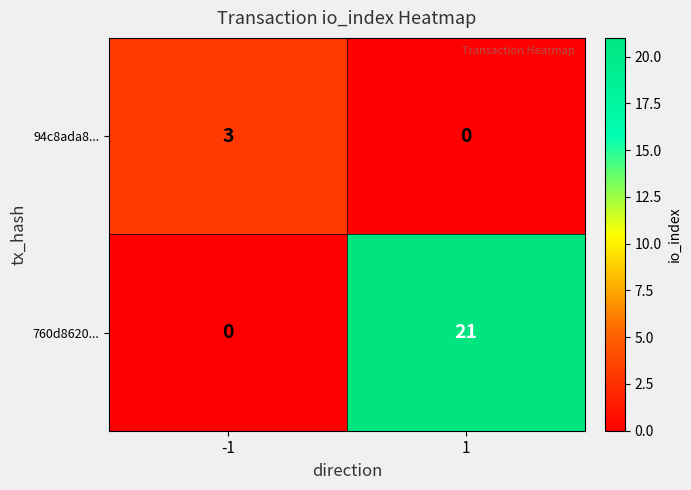

The 94c8ada8... series shows 0 at 1. True or false?

True